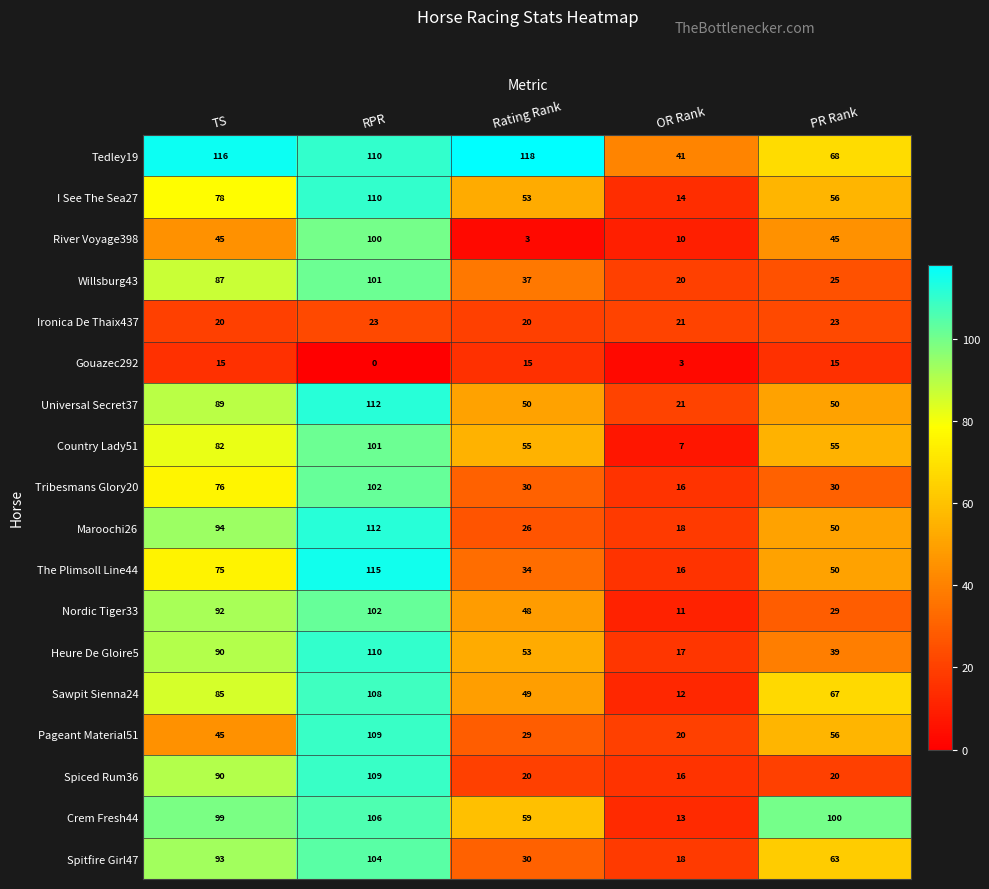

Count the The Plimsoll Line44 values in the range 34 to 75.

3